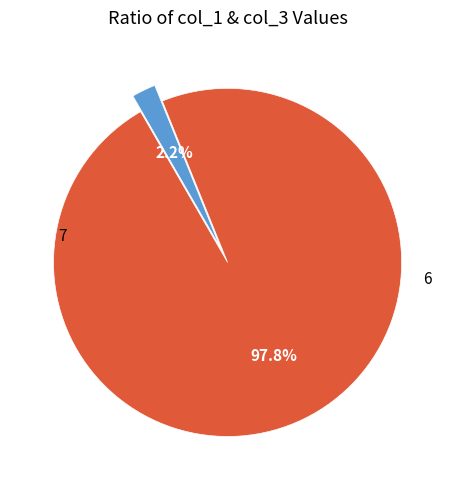

Is there any slice that represents more than half of the pie?

Yes